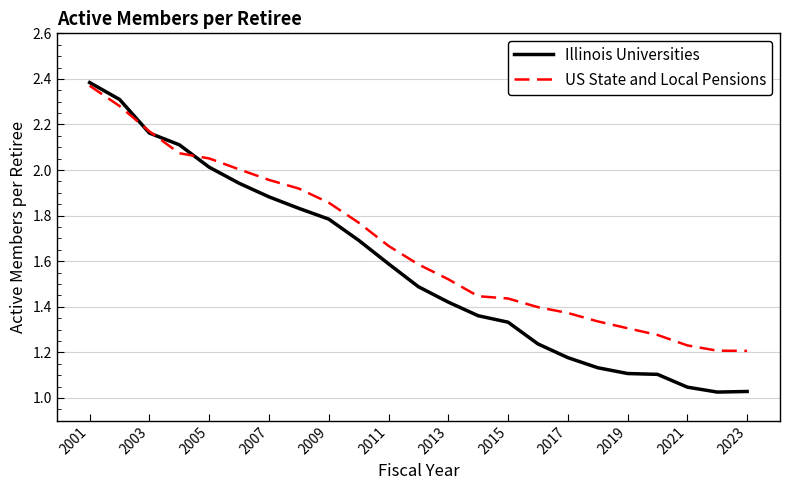

Which series has the widest spread of values?

Illinois Universities